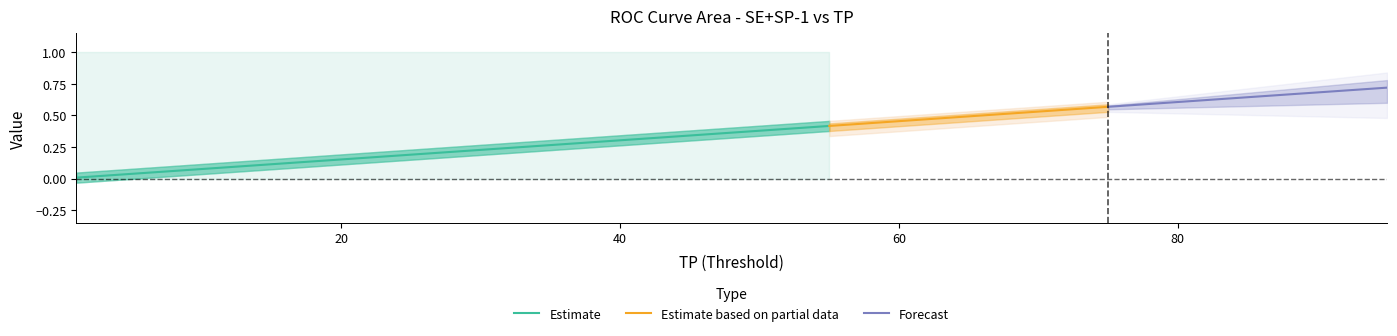

True or false: SE+SP-1 and 1-SP cross at least once.

False